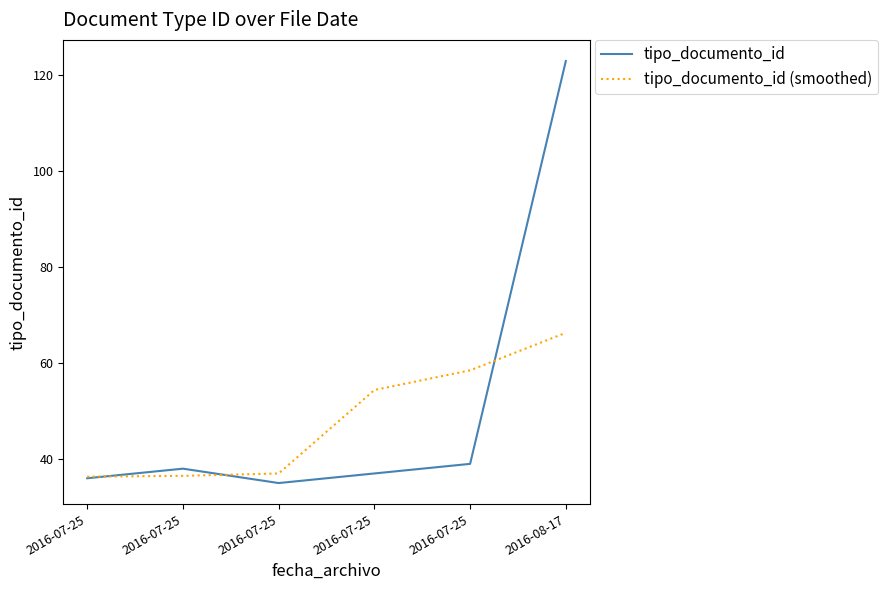

Where does the tipo_documento_id (smoothed) series first go above 54?

2016-07-25